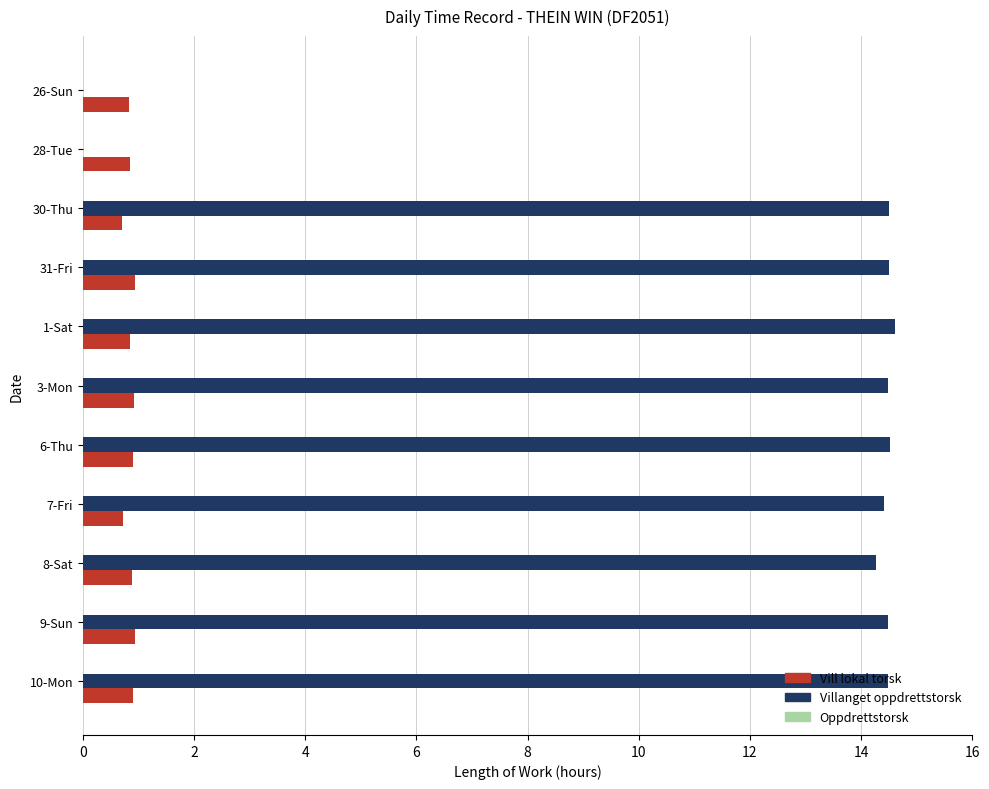

What is the sum of the Vill lokal torsk values at 3-Mon and 10-Mon?

1.8